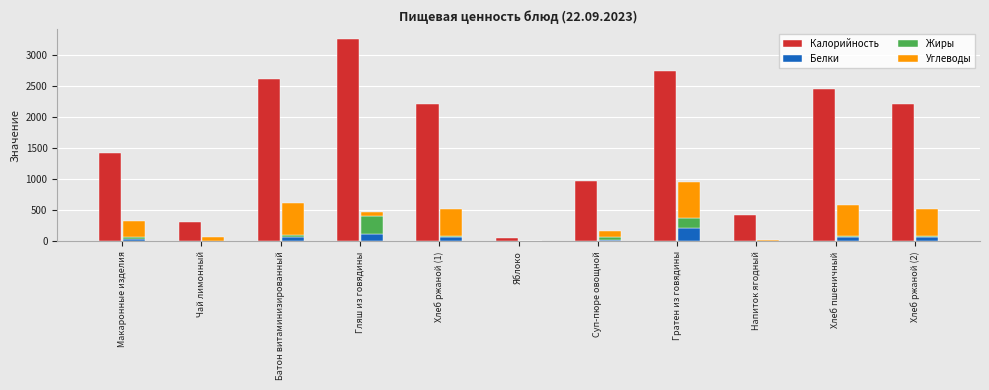

What is the sum of the Жиры values at Макаронные изделия and Хлеб ржаной (2)?

41.4